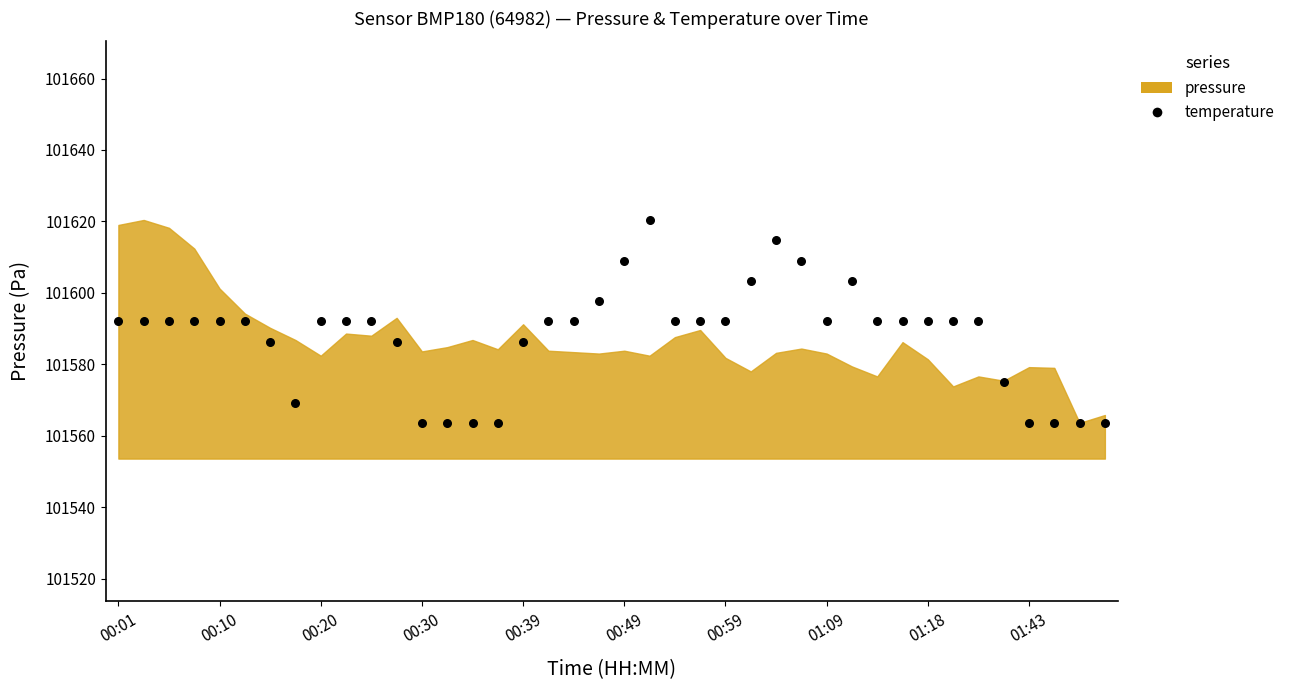

What is the range of Y values (max minus min)?

56.8